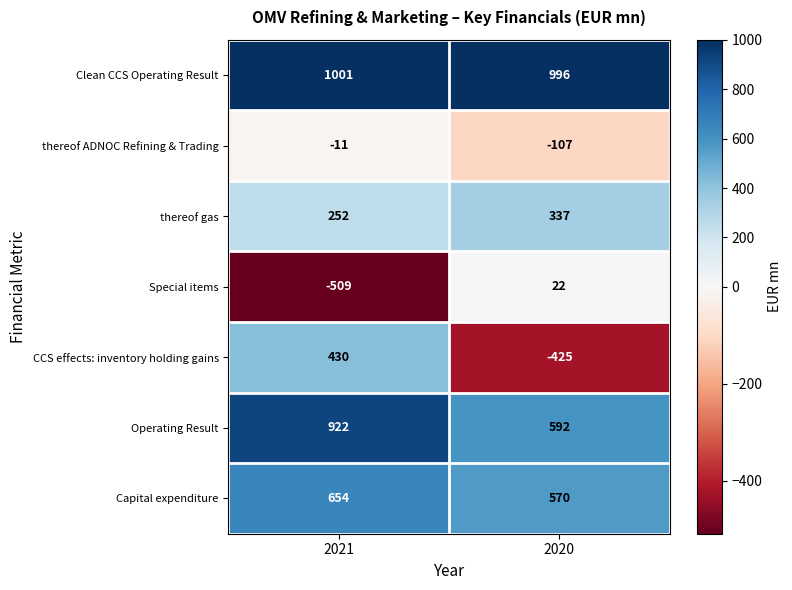

Rank the series at 2020 from lowest to highest value.

CCS effects: inventory holding gains, thereof ADNOC Refining & Trading, Special items, thereof gas, Capital expenditure, Operating Result, Clean CCS Operating Result